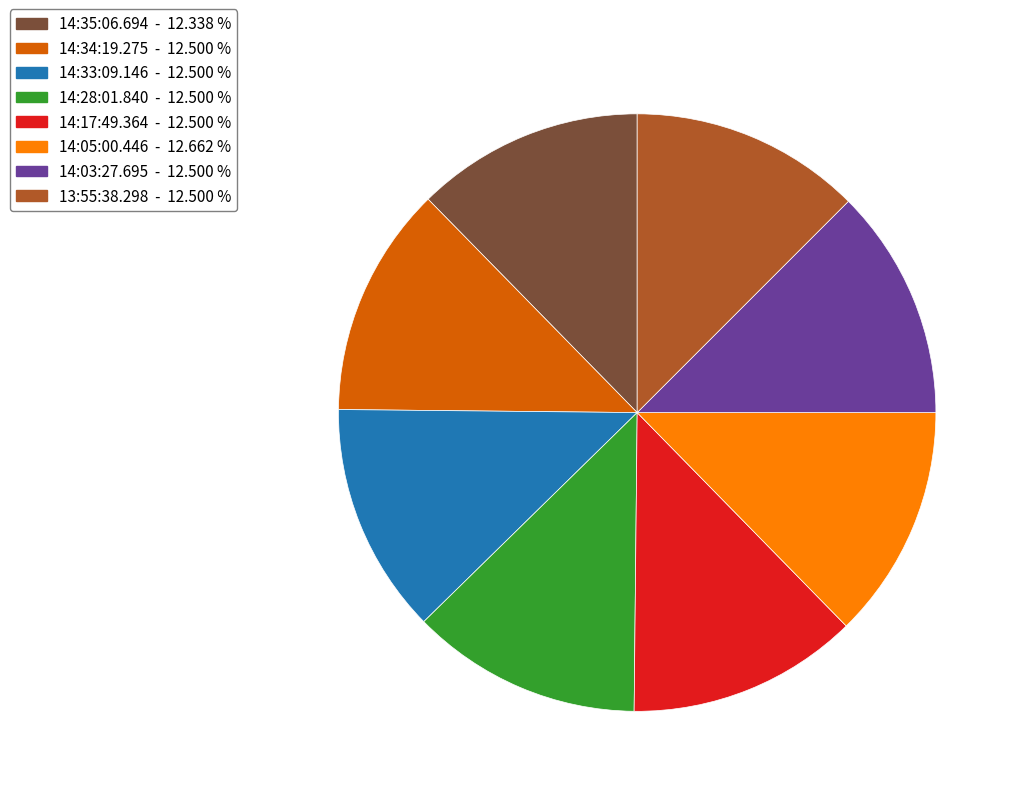

Do 14:34:19.275 and 14:33:09.146 together represent more than half of the pie?

No